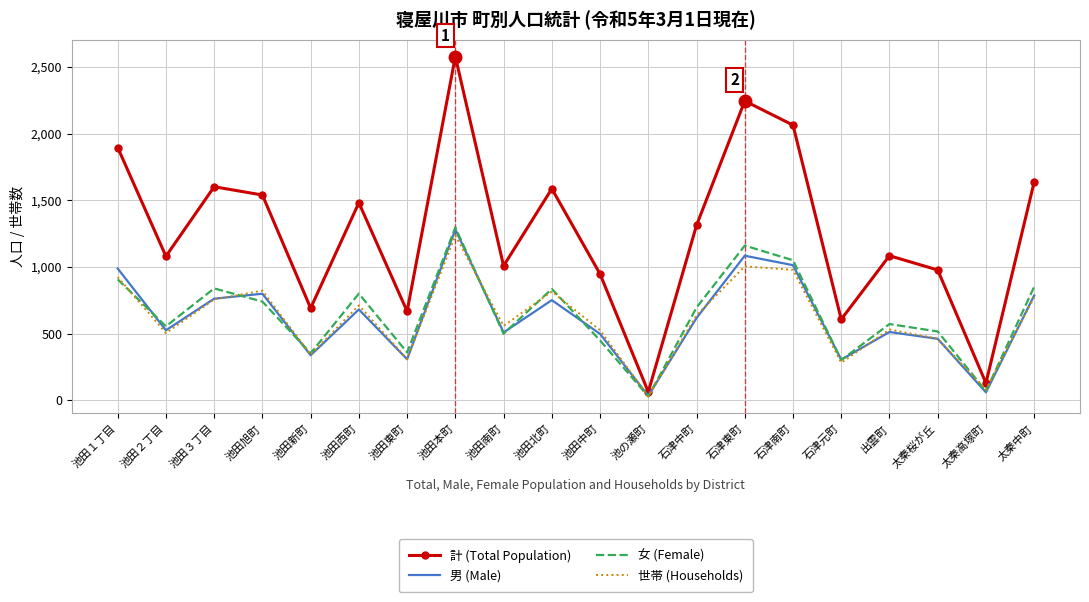

At which label does 計 (Total Population) first exceed 1312?

池田１丁目